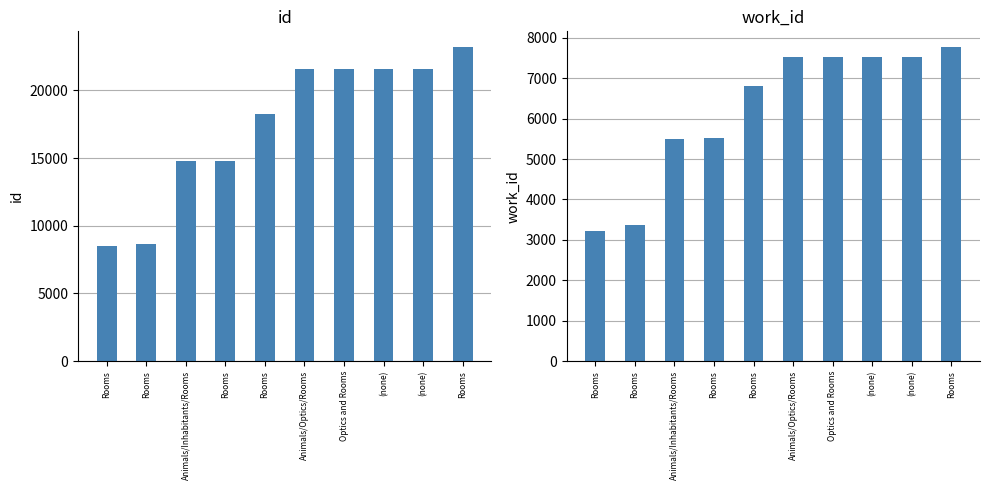

What is the sum of the work_id values at Rooms and Animals/Inhabitants/Rooms?

11033